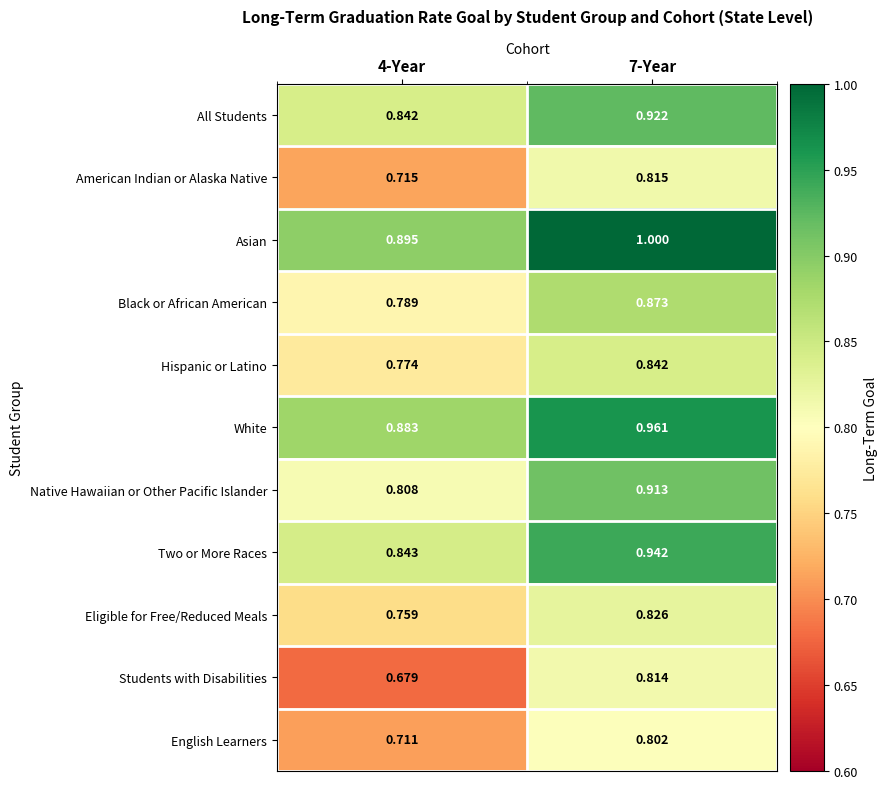

Which series has the widest spread of values?

Students with Disabilities